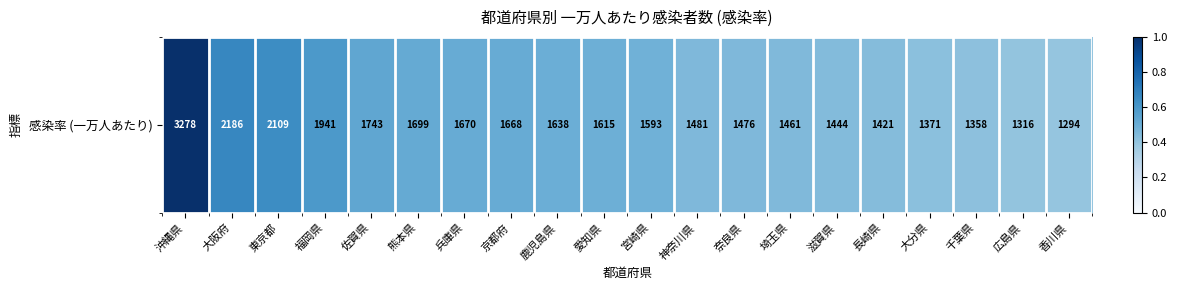

The value at 福岡県 is 1.0. True or false?

False